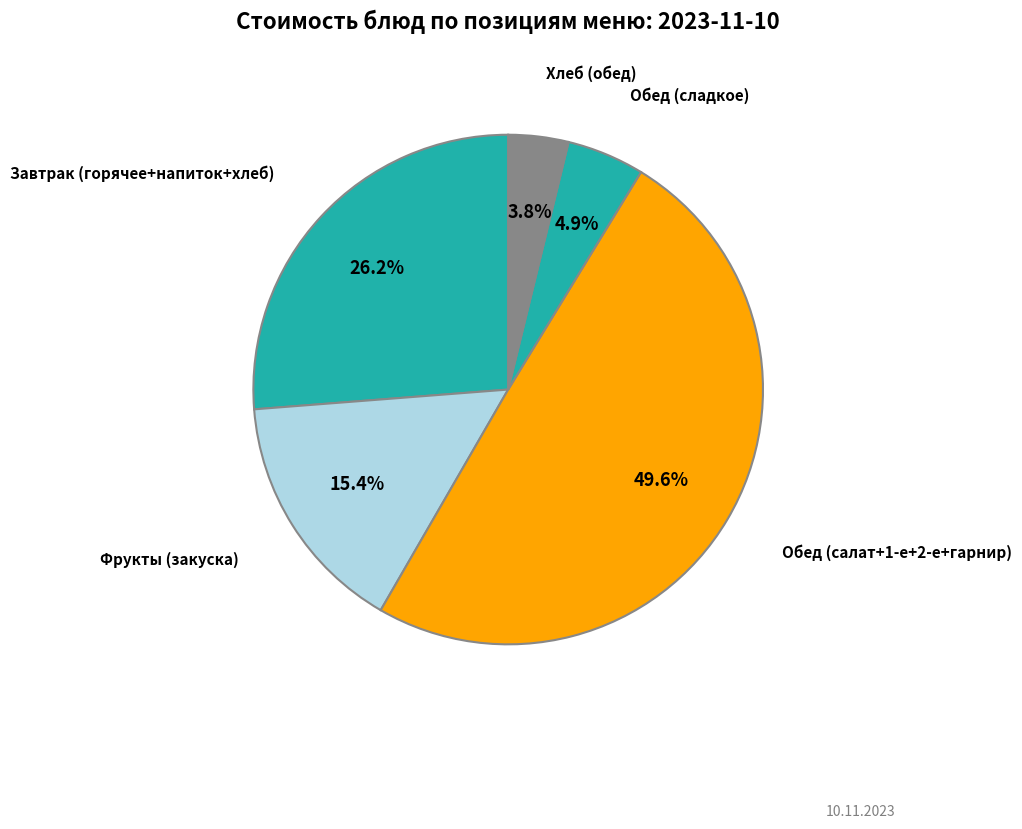

Count the number of slices in the pie.

5